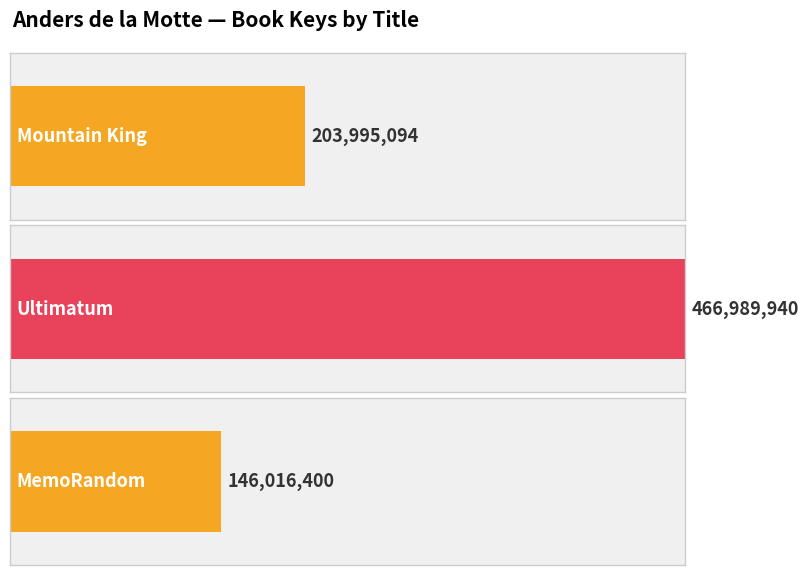

What is the difference between the maximum and minimum values?

320973540